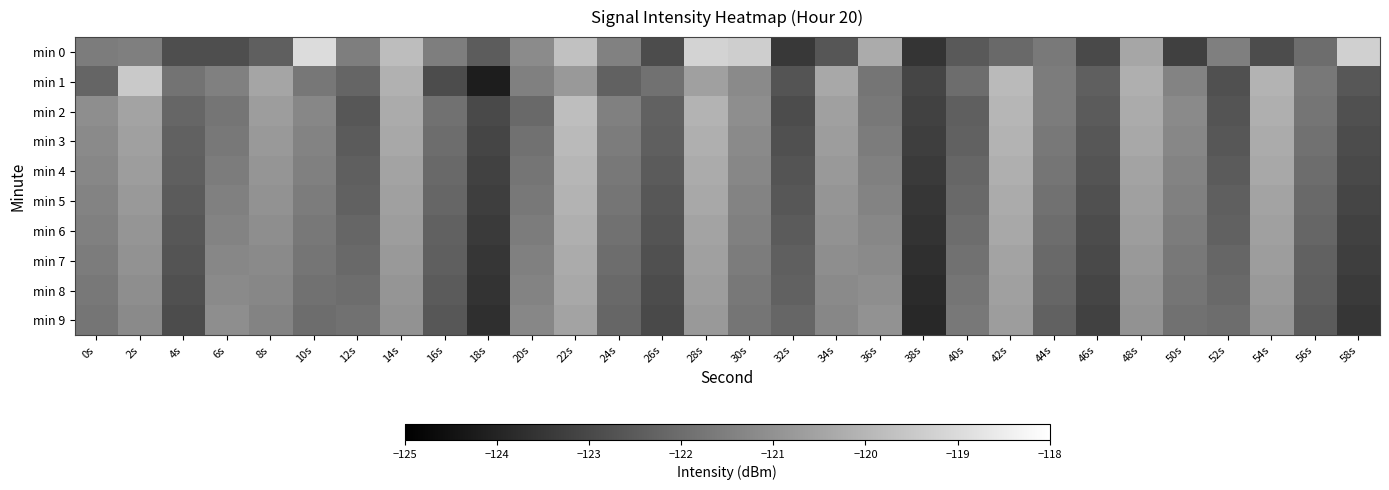

What is the difference between the highest and lowest values at 22s?

1.1